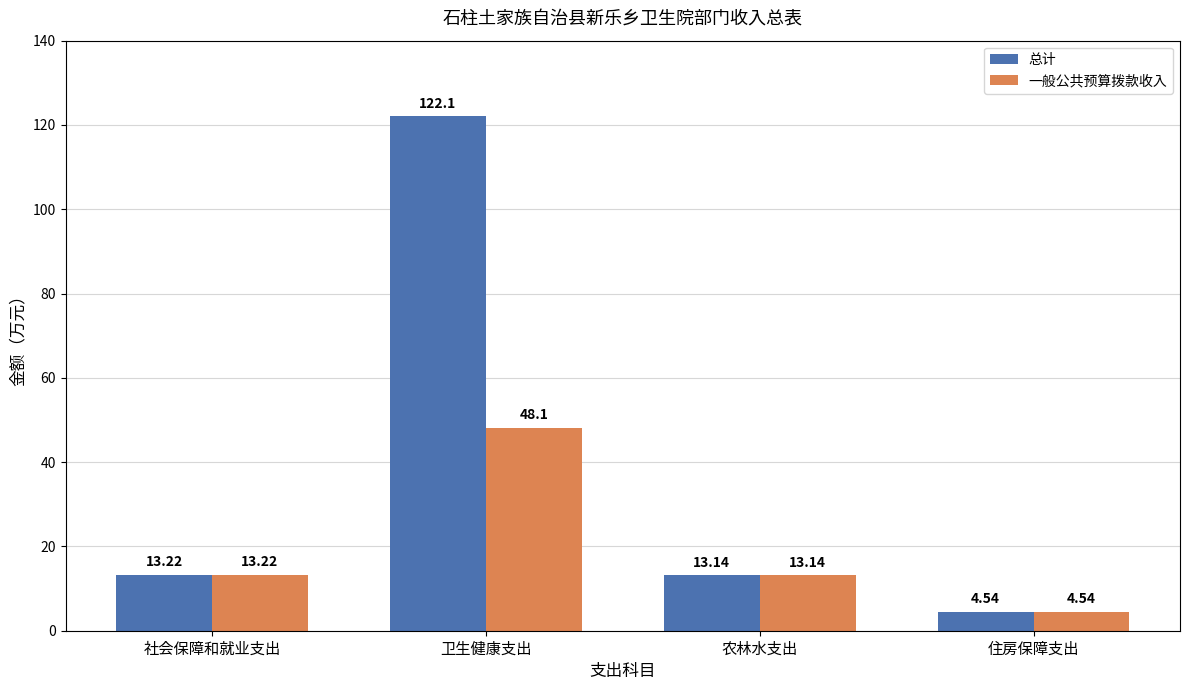

At how many categories does at least one series exceed 57?

1